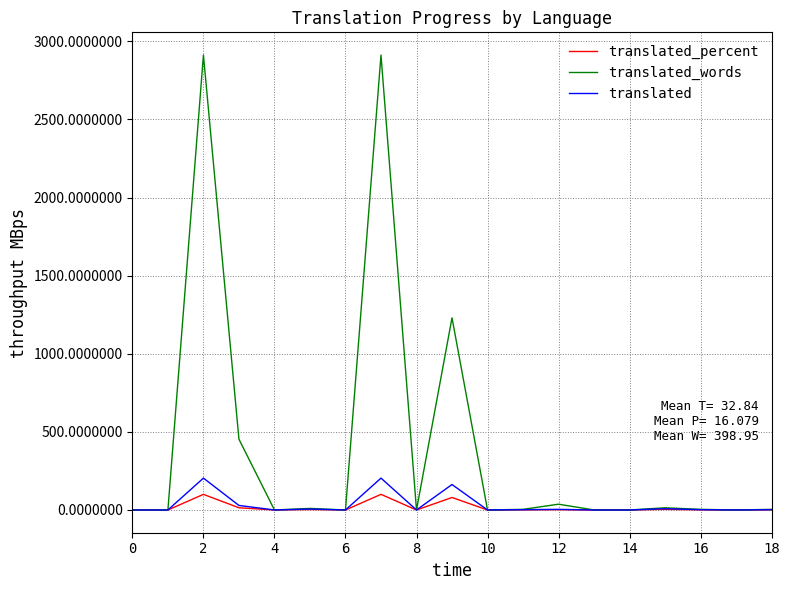

Which series has the widest spread of values?

translated_words